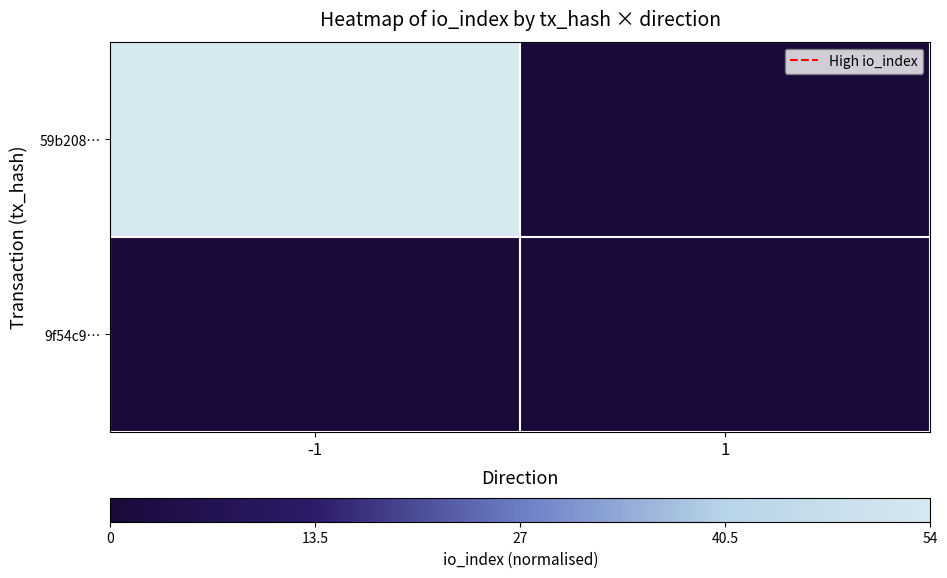

Reading left to right, list all the values displayed in this chart.

59b208…: -1=1	1=0
9f54c9…: -1=0	1=0